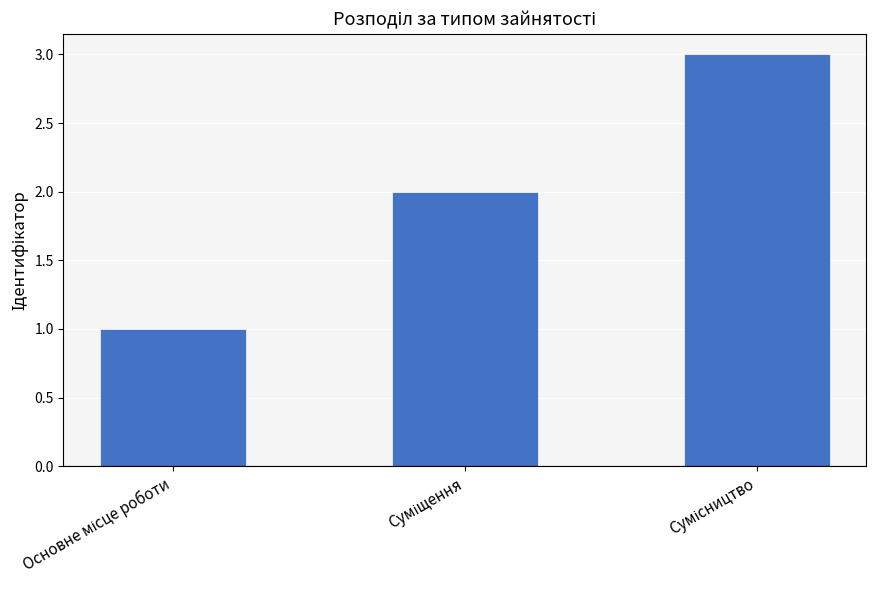

What is the greatest value displayed?

3